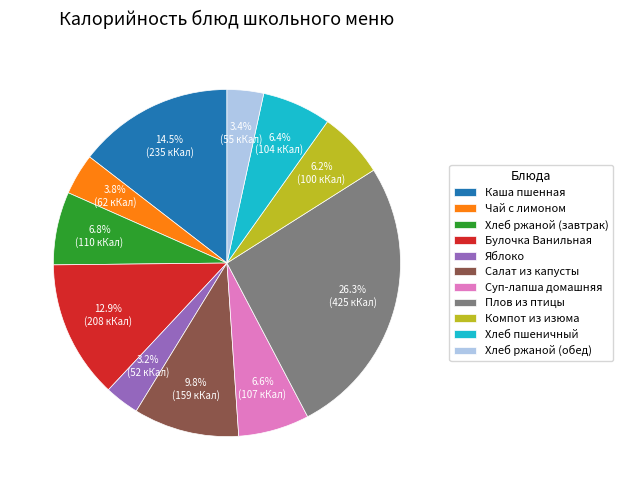

Which has a higher value, Салат из капусты or Компот из изюма?

Салат из капусты